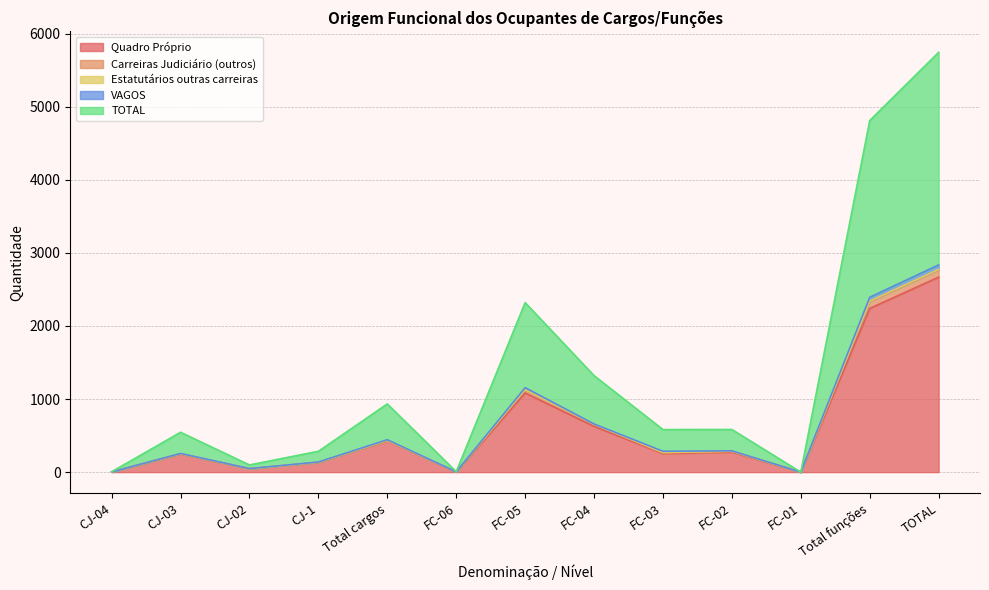

True or false: TOTAL and Quadro Próprio cross at least once.

False